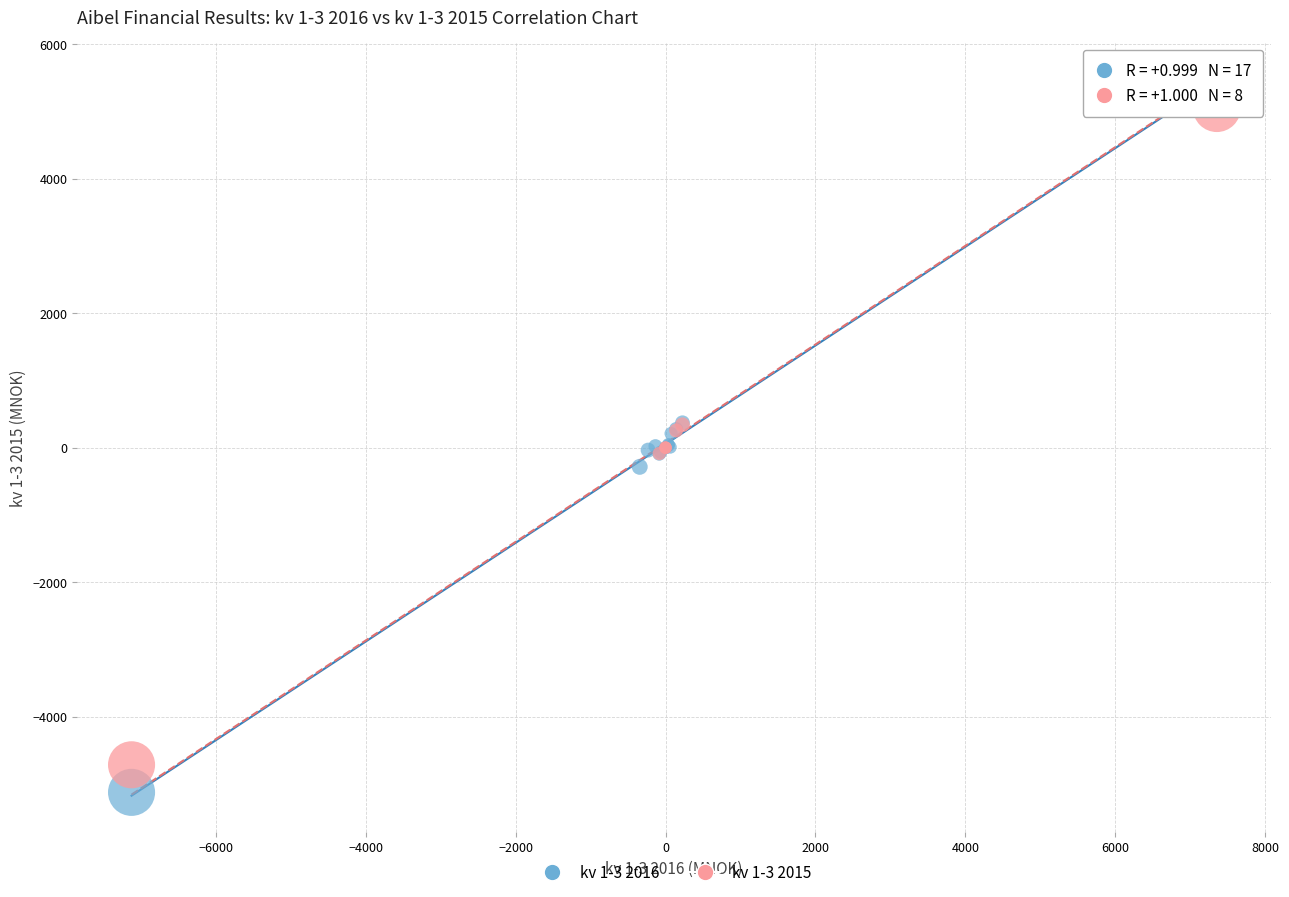

Which series contains the lowest Y value?

kv 1-3 2016